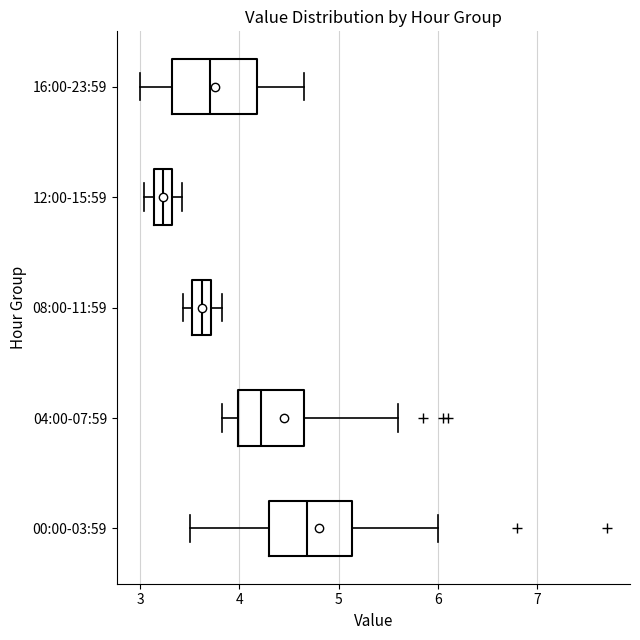

Which box's median line is the furthest to the right?

00:00-03:59